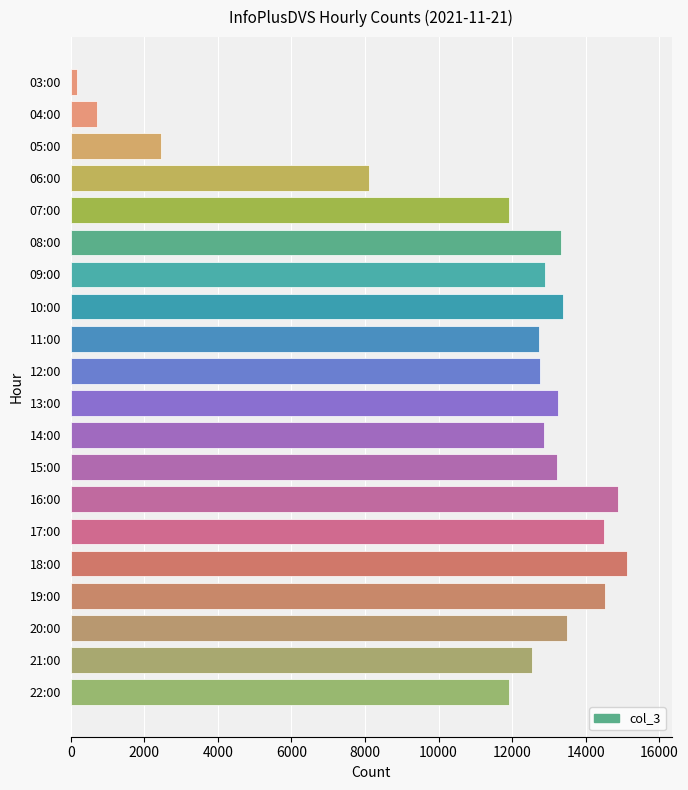

What is the change in value from 12:00 to 16:00?

+2131